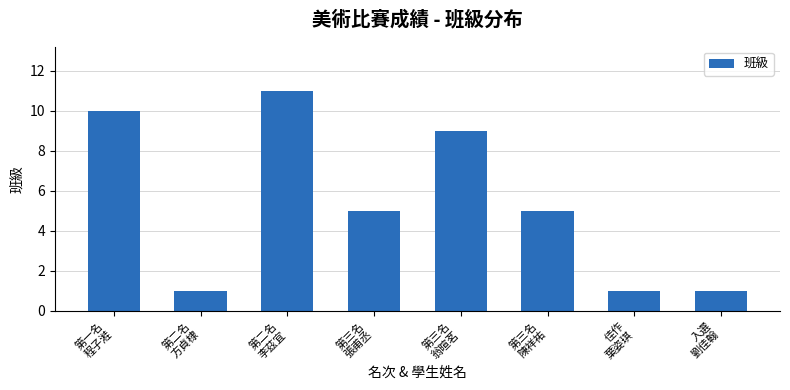

What is the greatest value displayed?

11